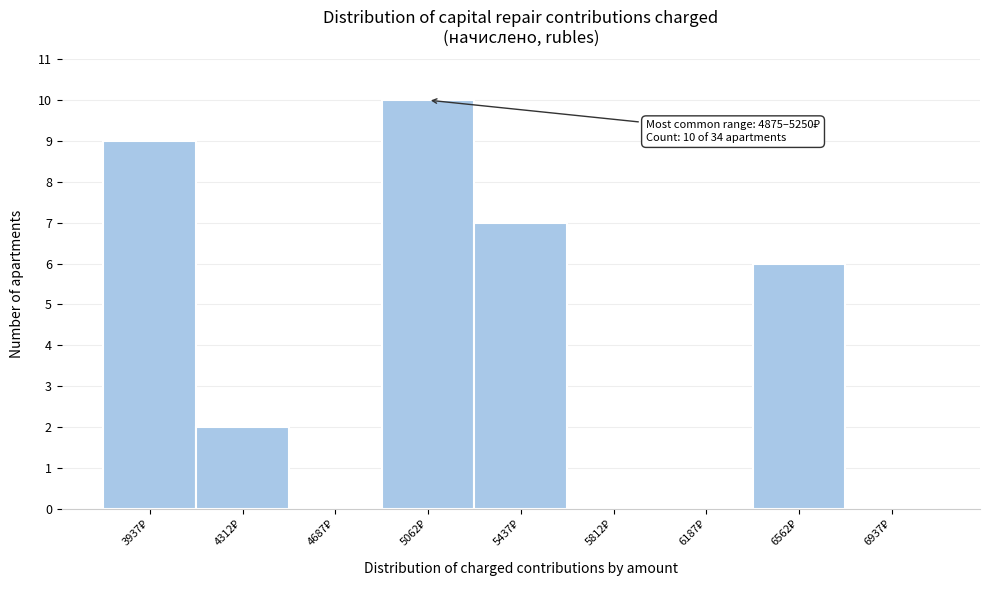

Which range on the x-axis has the tallest bar?

4875 to 5250